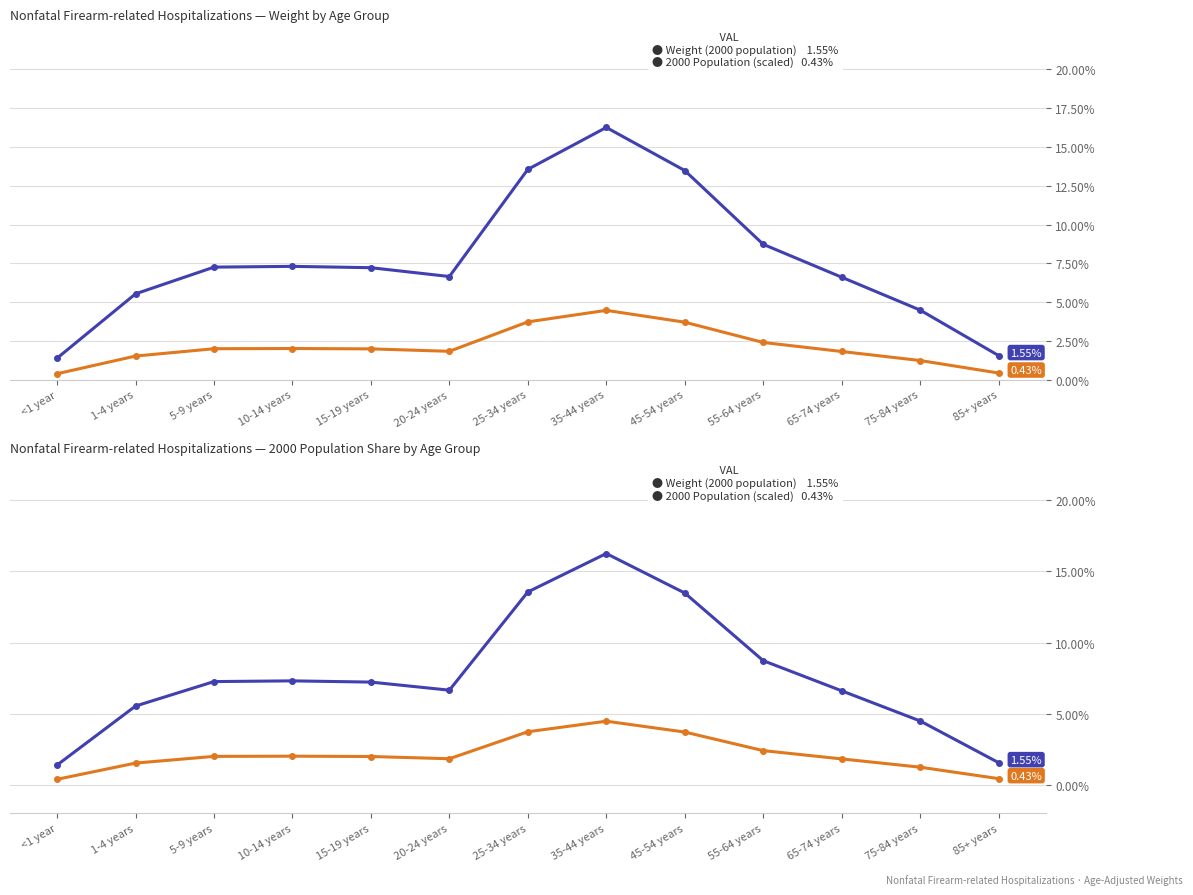

True or false: 2000 Population (scaled) and Weight (2000 population) intersect in this chart.

False